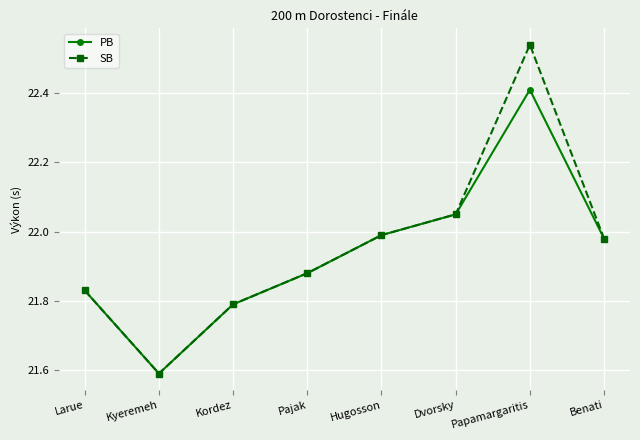

What is the smallest value displayed?

21.6